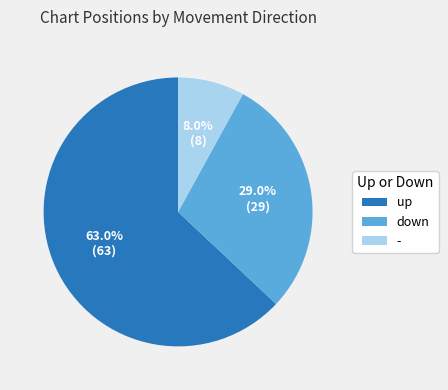

To the nearest percent, what is the difference between the largest and smallest slice percentages?

55%